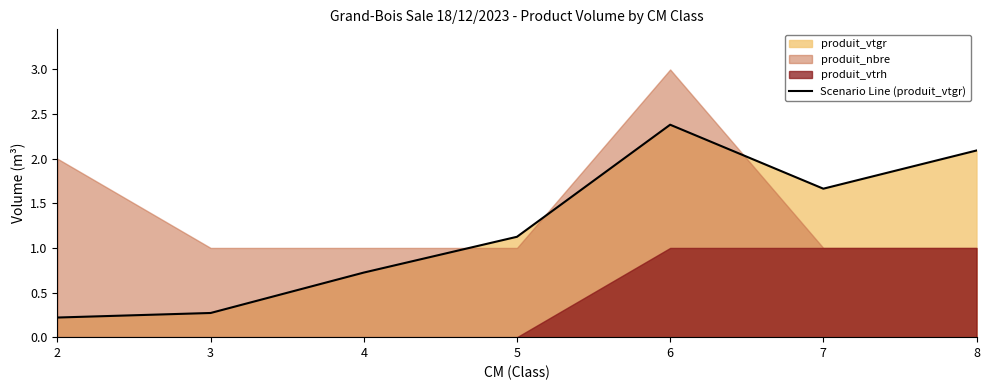

At which category does the chart reach its minimum across all series?

2